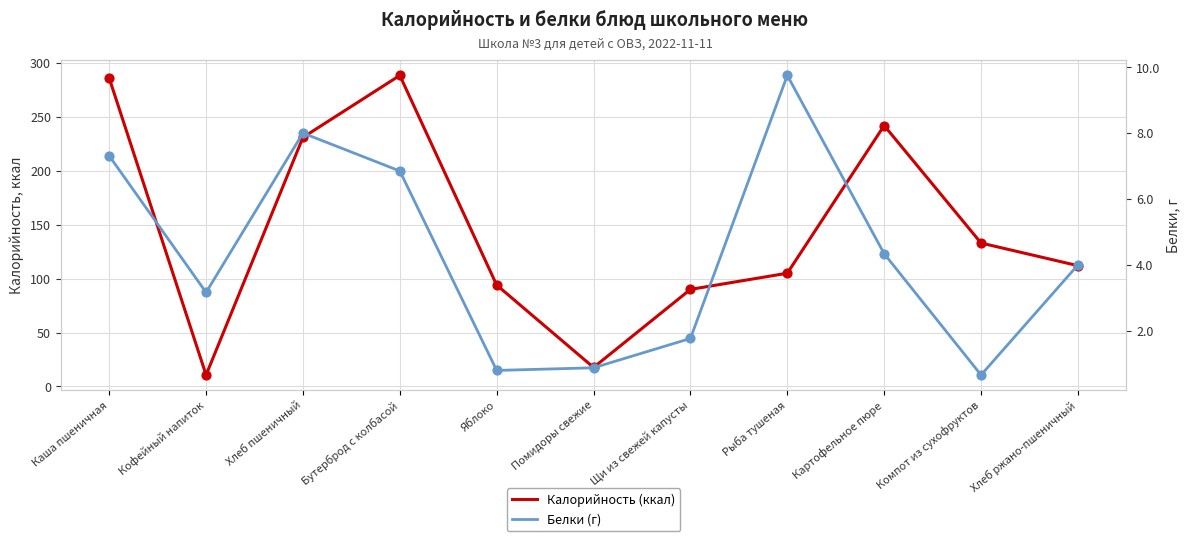

Which series has the widest spread of Y values?

Калорийность (ккал)